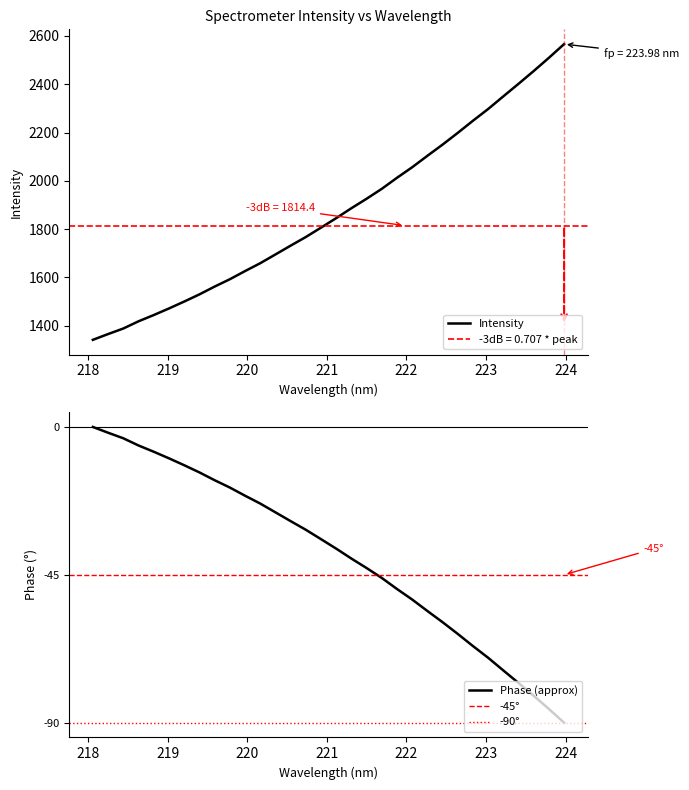

Does the chart have visible grid lines?

No